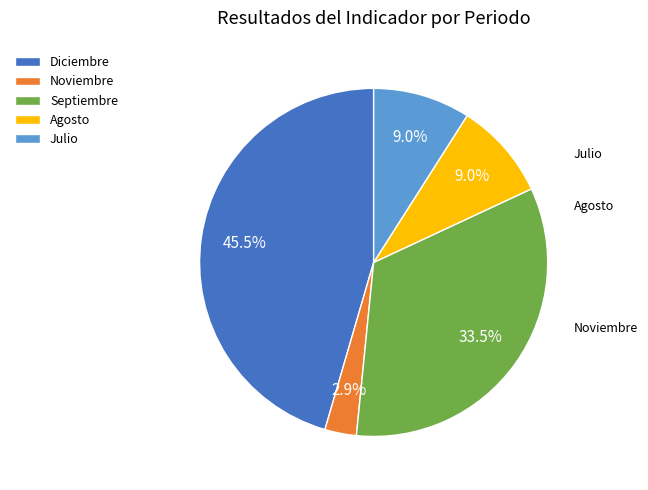

Rank the categories by value from highest to lowest.

Diciembre, Septiembre, Agosto, Julio, Noviembre